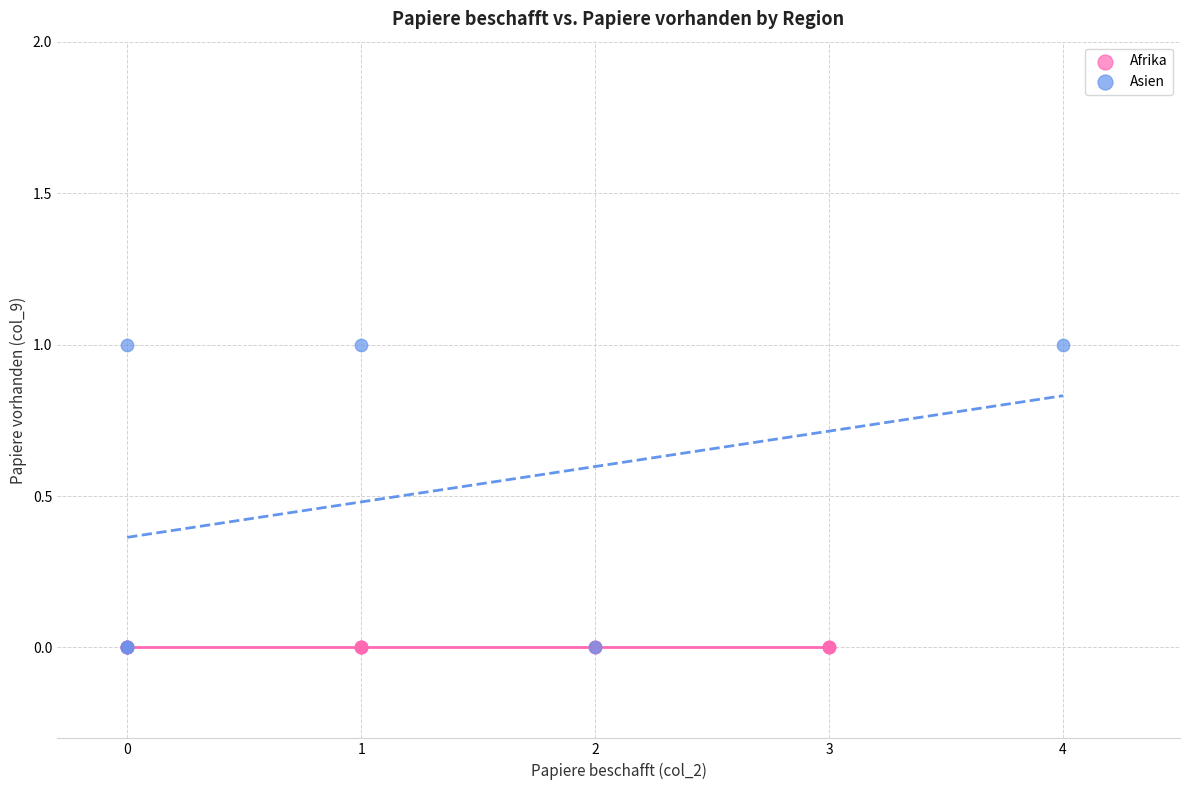

Which series contains the highest Y value?

Asien